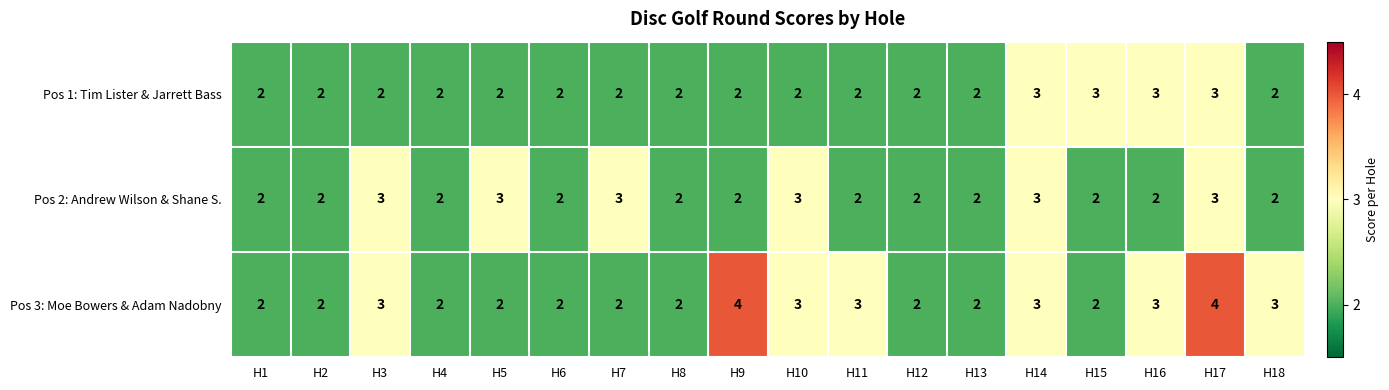

Is it true that Pos 2: Andrew Wilson & Shane S. equals 3 at H3?

True